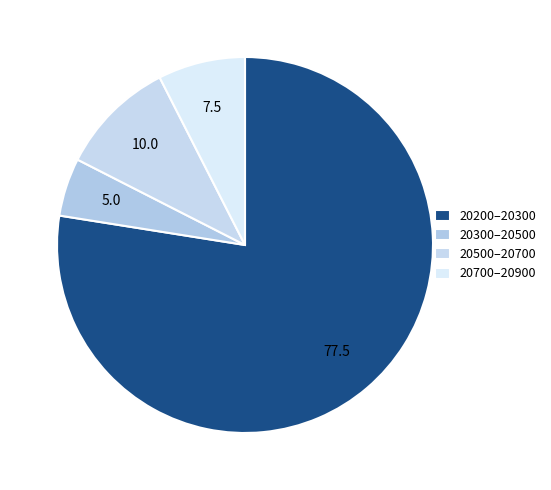

Count the number of slices in the pie.

4